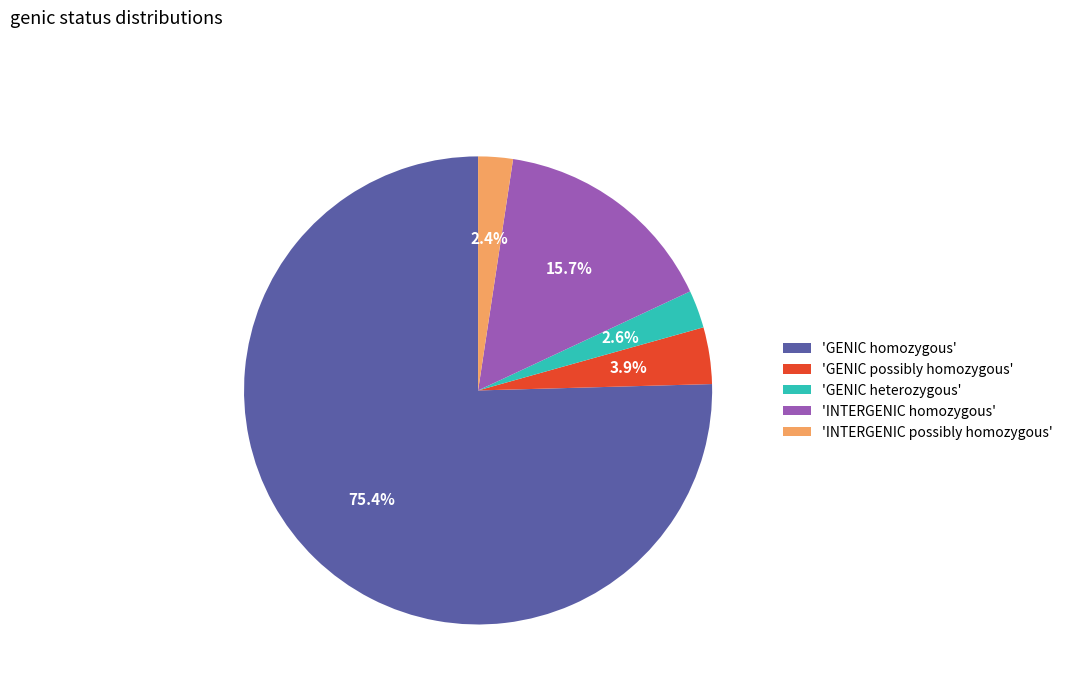

Is there a majority slice in this chart?

Yes